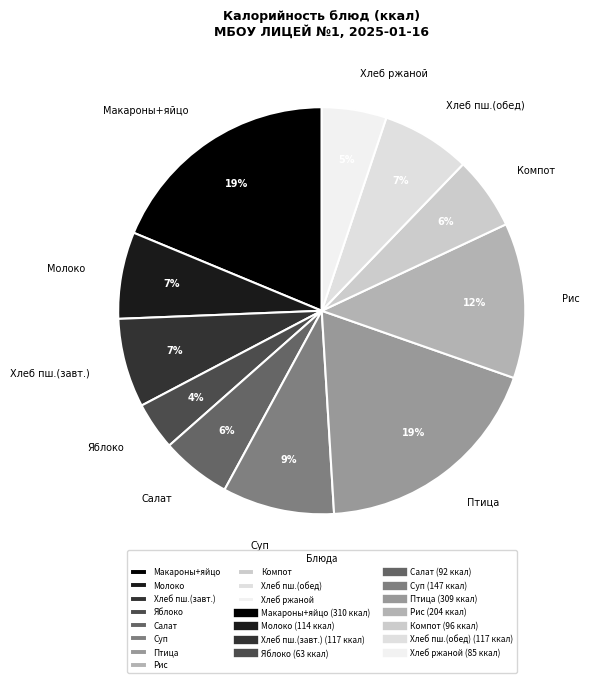

To the nearest percent, what is the combined percentage of Компот and Рис?

18%